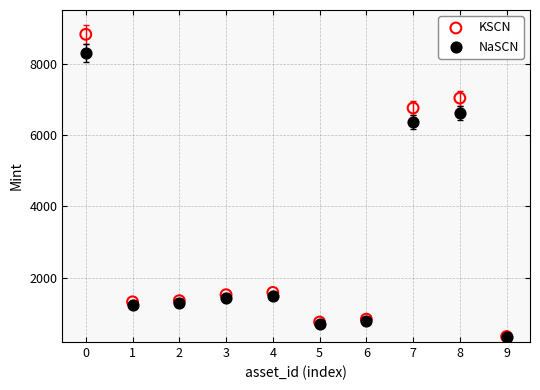

Which series contains the highest Y value?

KSCN